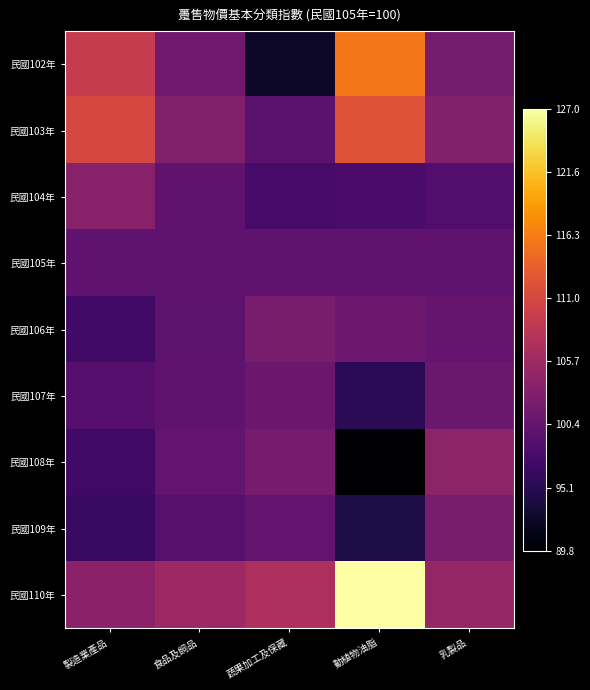

Reading left to right, list all the values displayed in this chart.

民國102年: 製造業產品=109.3	食品及飼品=101.5	蔬果加工及保藏=92.5	動植物油脂=115.8	乳製品=102.0
民國103年: 製造業產品=111.1	食品及飼品=103.0	蔬果加工及保藏=99.6	動植物油脂=112.3	乳製品=103.3
民國104年: 製造業產品=103.5	食品及飼品=99.9	蔬果加工及保藏=97.8	動植物油脂=98.0	乳製品=98.8
民國105年: 製造業產品=100.0	食品及飼品=100.0	蔬果加工及保藏=100.0	動植物油脂=100.0	乳製品=100.0
民國106年: 製造業產品=97.1	食品及飼品=99.8	蔬果加工及保藏=102.1	動植物油脂=101.2	乳製品=100.5
民國107年: 製造業產品=99.2	食品及飼品=99.9	蔬果加工及保藏=101.1	動植物油脂=95.4	乳製品=101.0
民國108年: 製造業產品=97.2	食品及飼品=100.2	蔬果加工及保藏=102.0	動植物油脂=89.8	乳製品=104.3
民國109年: 製造業產品=96.4	食品及飼品=99.3	蔬果加工及保藏=100.2	動植物油脂=94.3	乳製品=102.2
民國110年: 製造業產品=104.0	食品及飼品=105.5	蔬果加工及保藏=107.1	動植物油脂=127.0	乳製品=104.9